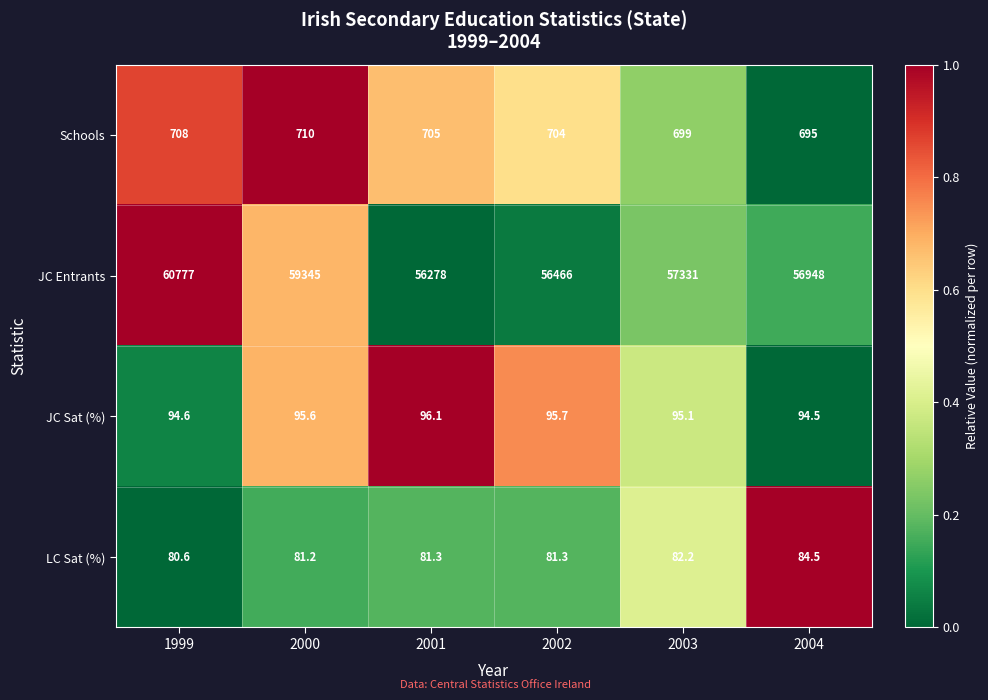

At how many categories does at least one series exceed 52429?

6